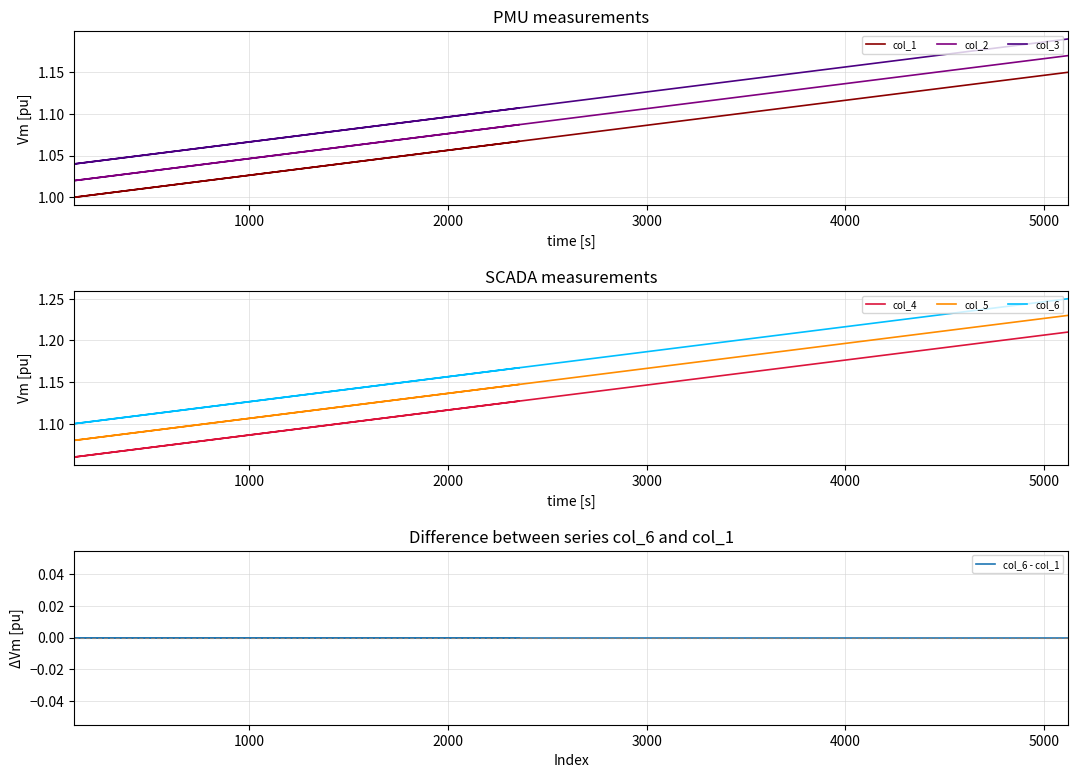

At how many categories does at least one series exceed 1?

8